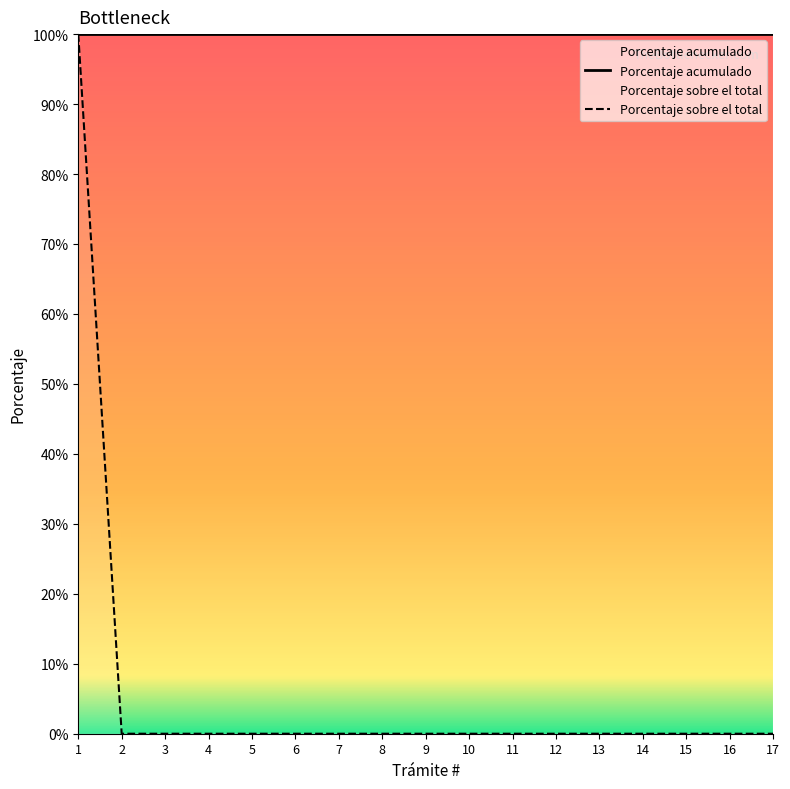

How many categories are shown in the chart?

17